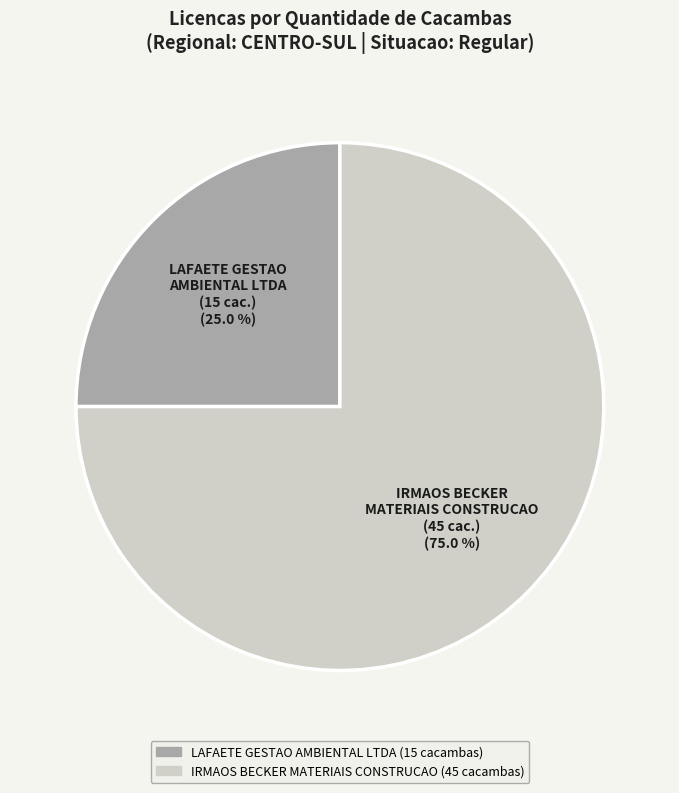

Does any single category account for the majority?

Yes